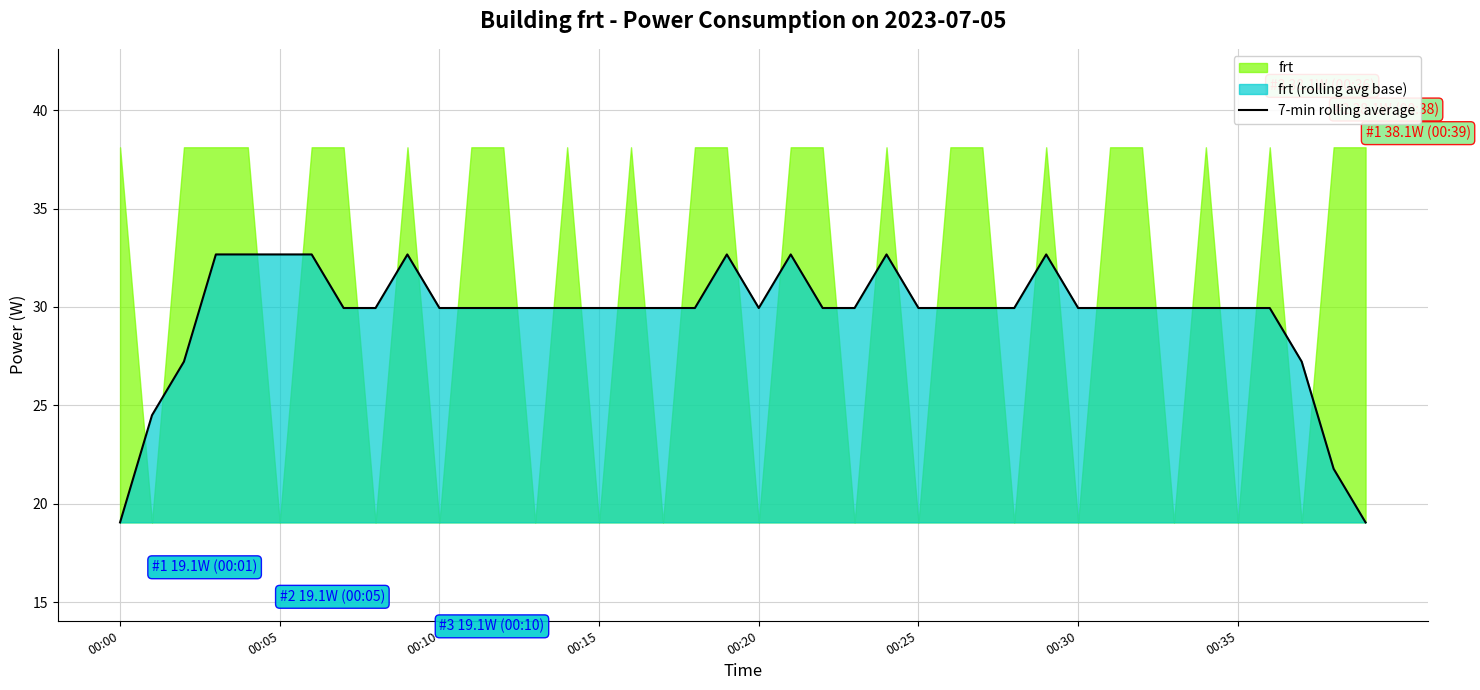

The value of 7-min rolling average at 00:20 is 29.9. True or false?

True